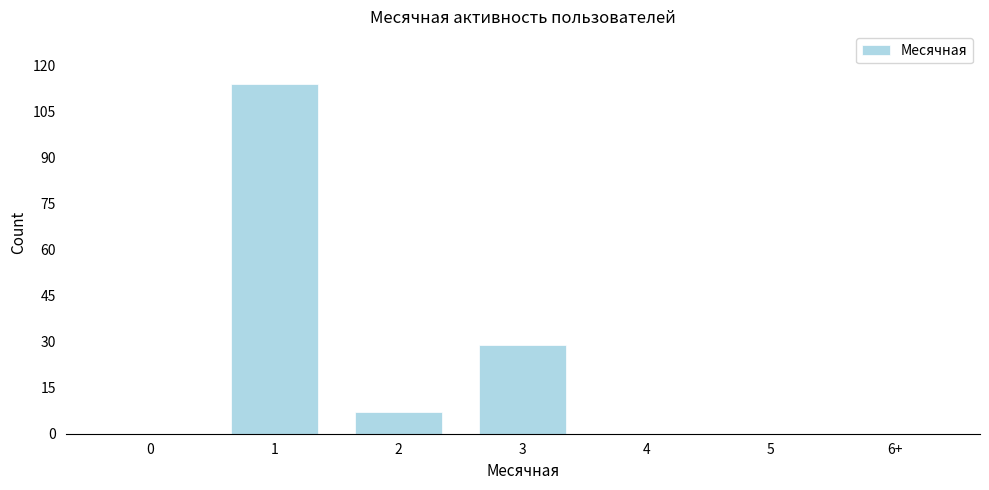

Reading left to right, list all the values displayed in this chart.

0=0	1=114	2=7	3=29	4=0	5=0	6+=0